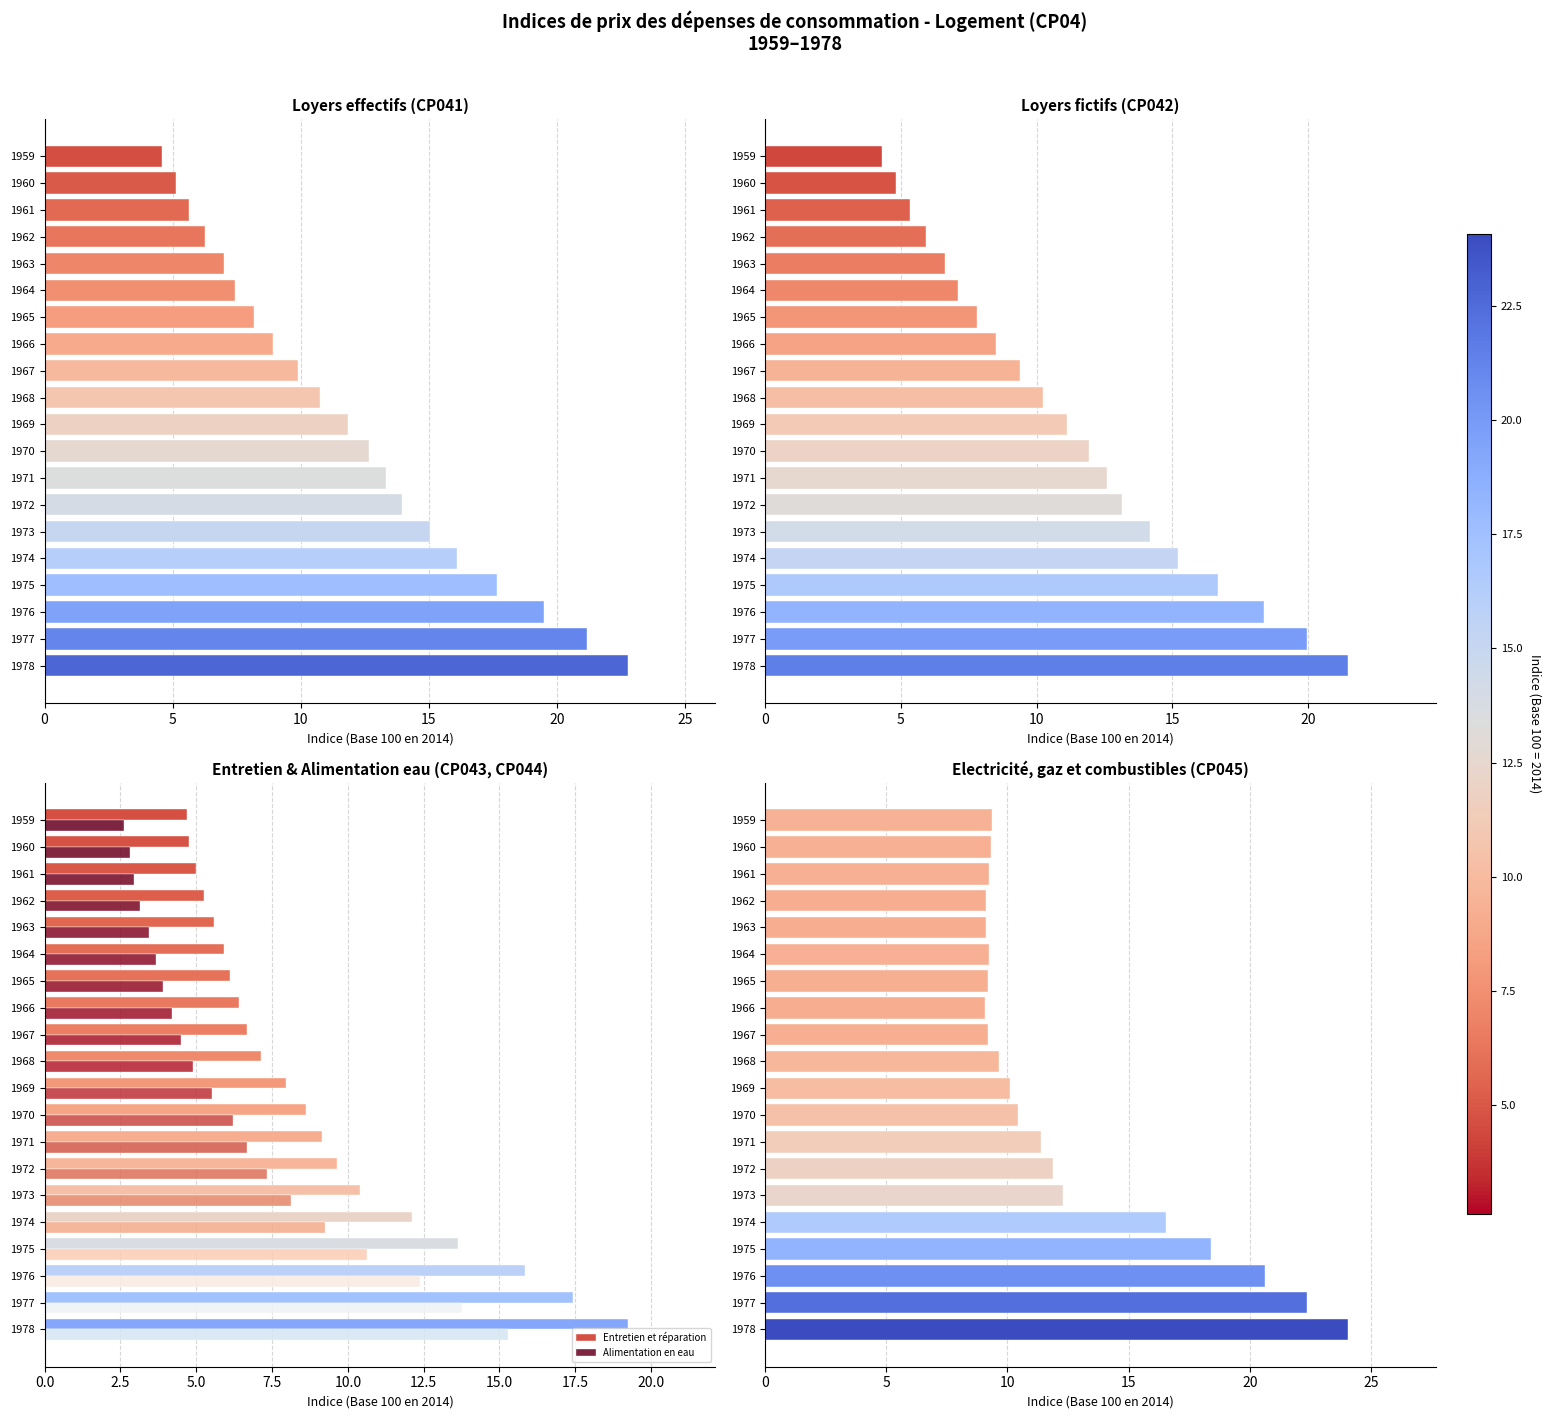

What is the value of the Loyers effectifs bar at the 7th from the left?

8.2